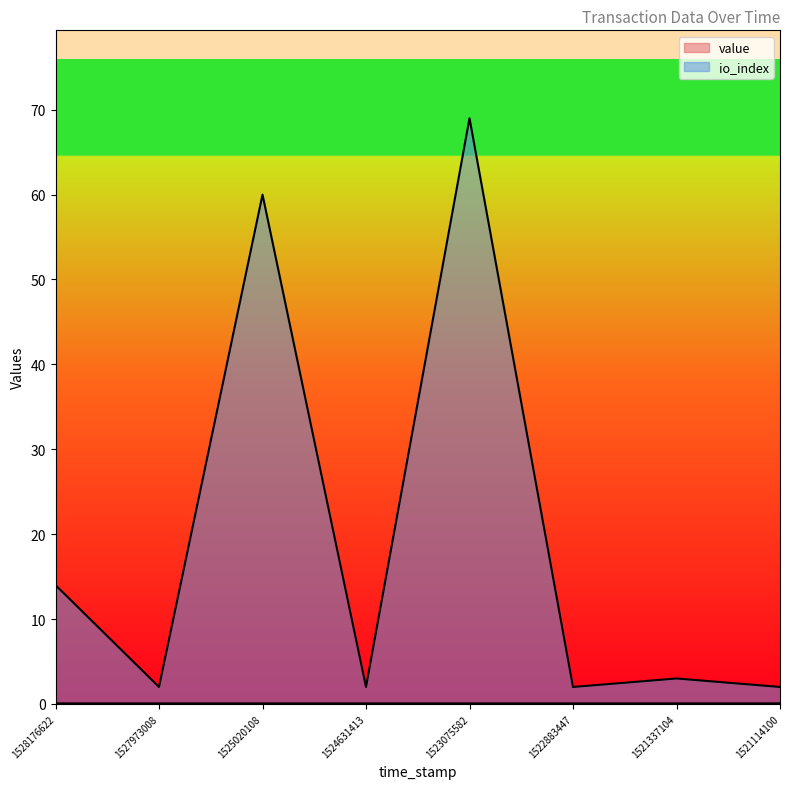

What value does the io_index series have at 1525020108?

60.0